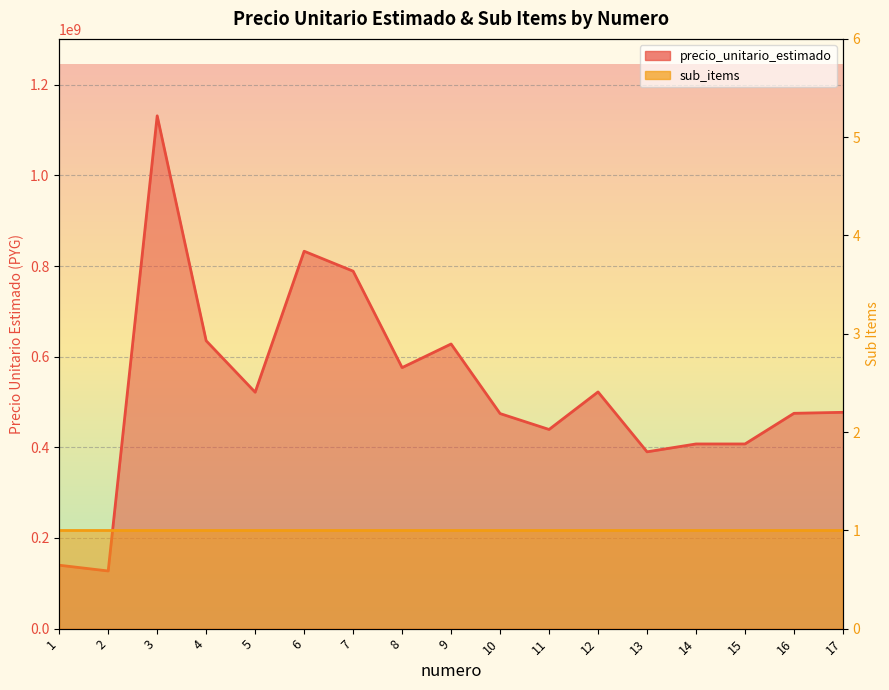

Is it true that precio_unitario_estimado equals 475046357 at 16?

True